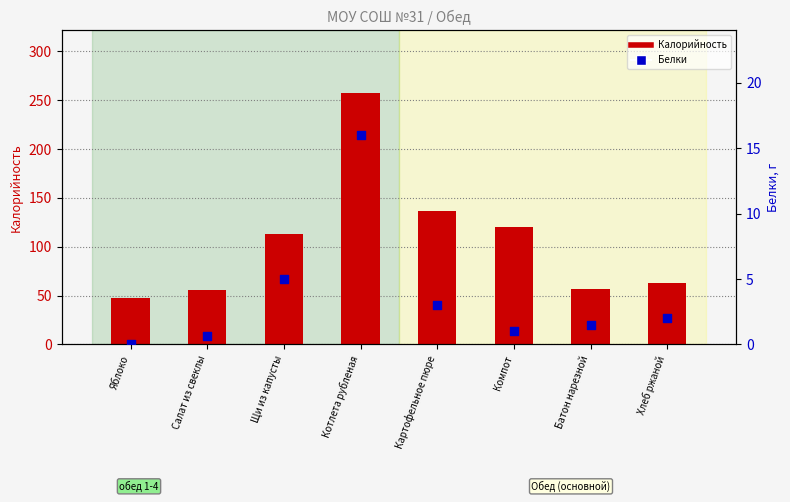

What are all the series names shown in the legend?

Калорийность, Белки